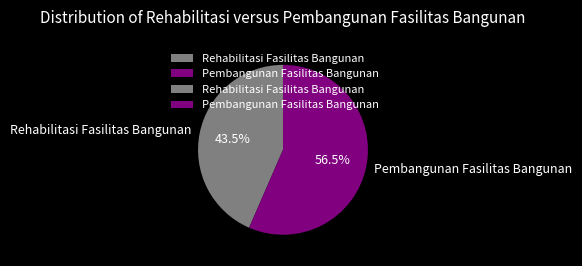

How many segments does this pie chart have?

2